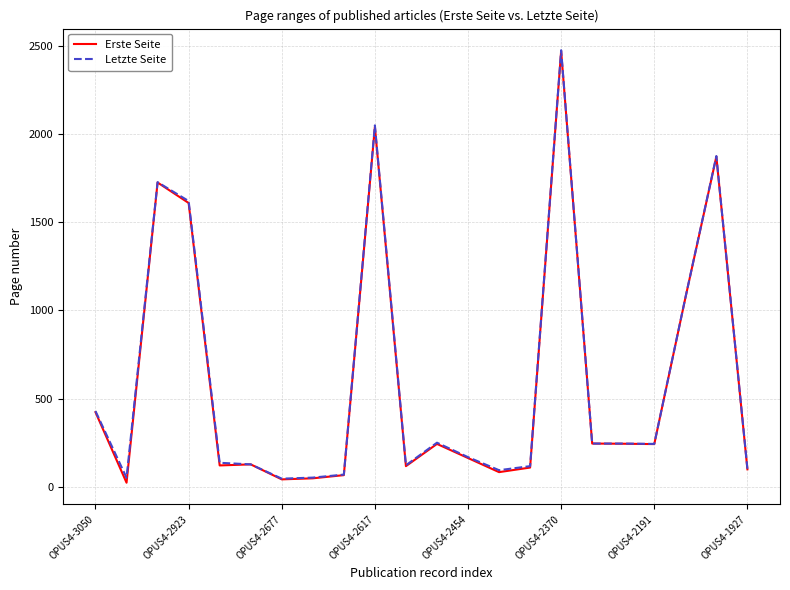

What is the maximum value shown in the chart?

2475